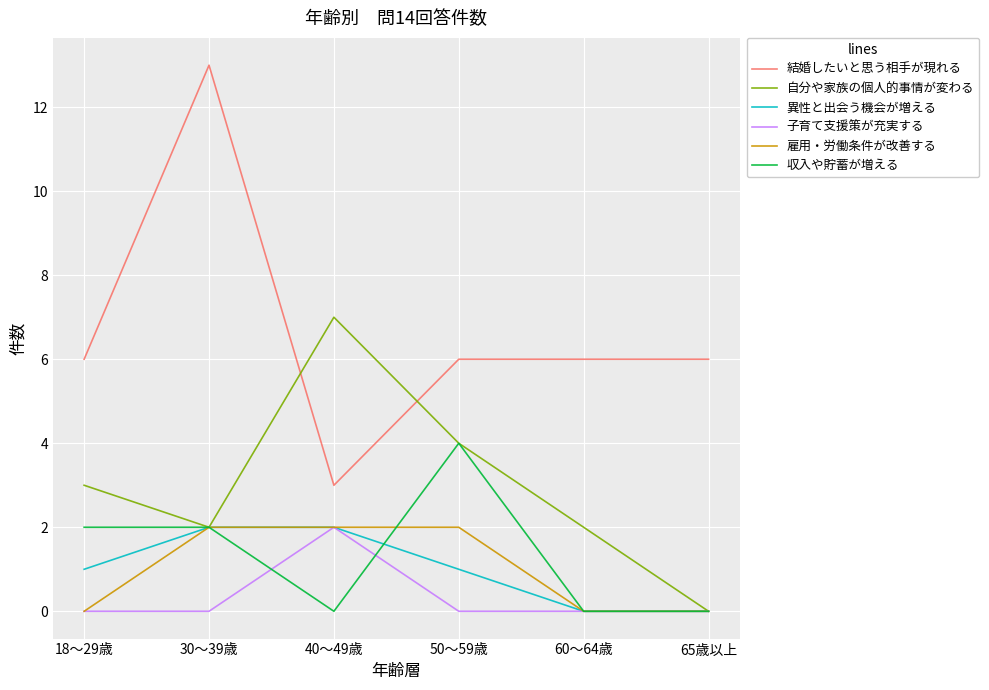

What is the greatest value displayed?

13